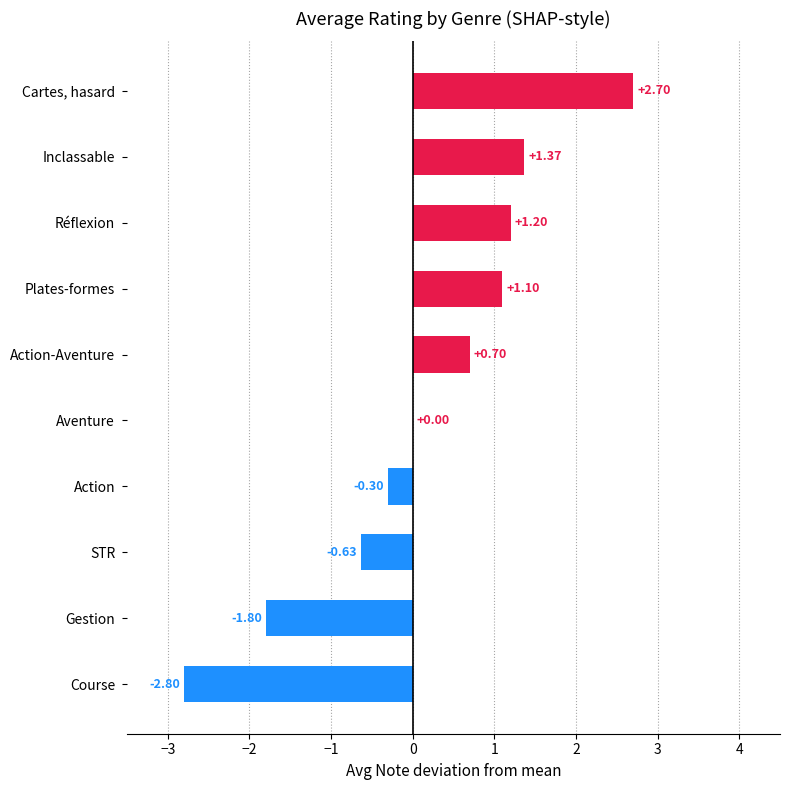

Which has a higher value, Gestion or Action?

Action